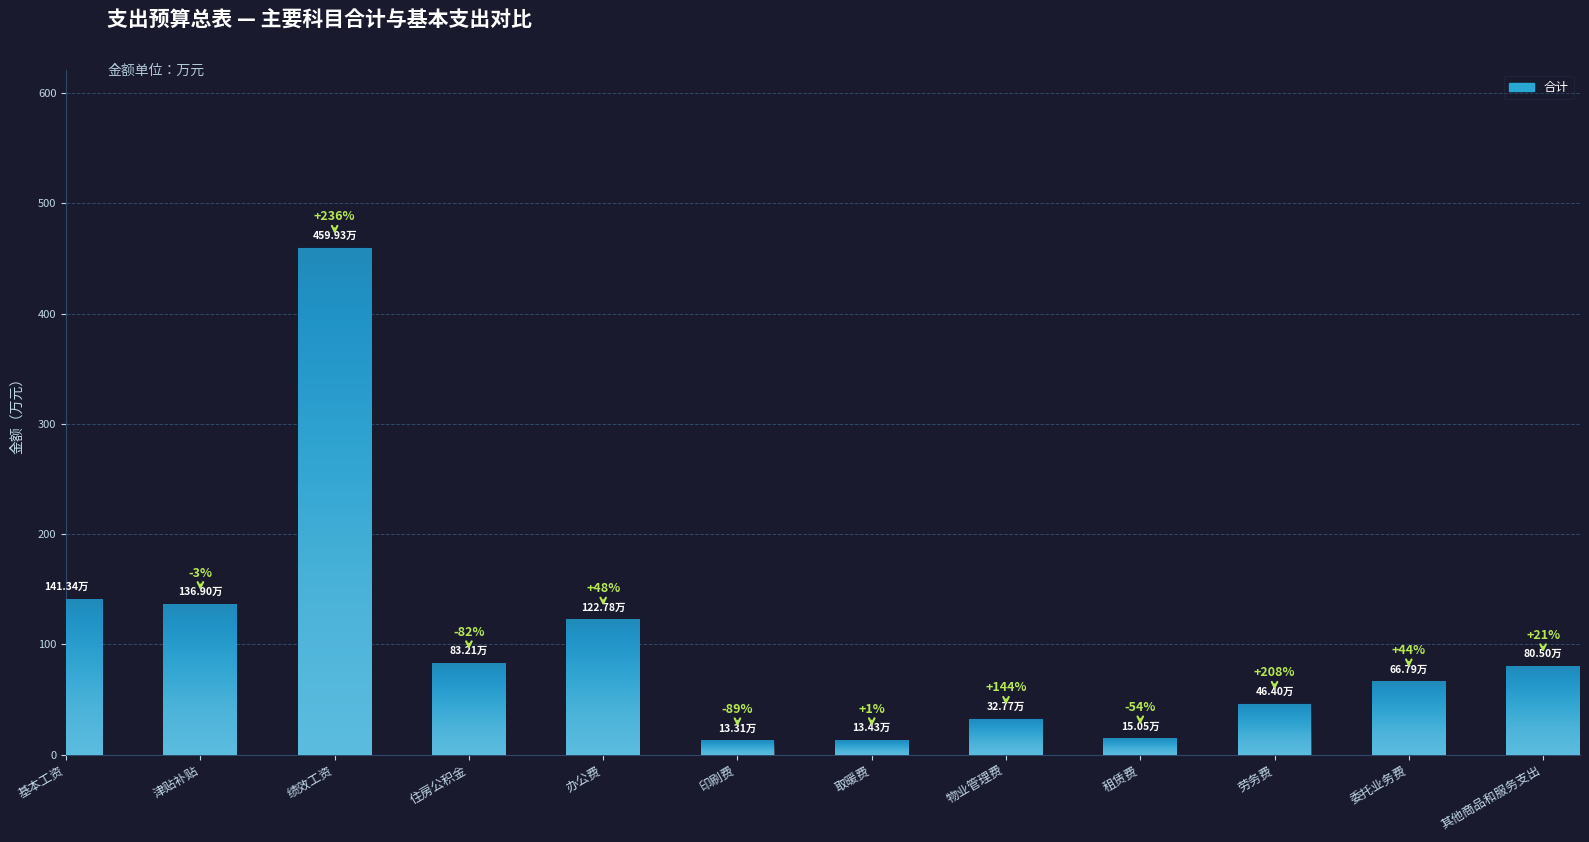

What is the average value?

101.0